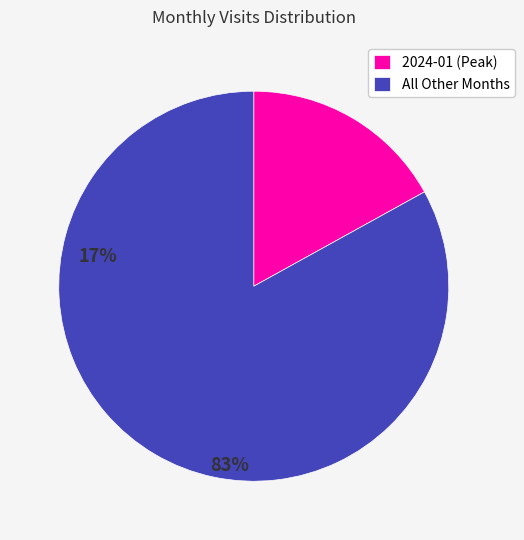

Rank the categories by value from highest to lowest.

All Other Months, 2024-01 (Peak)